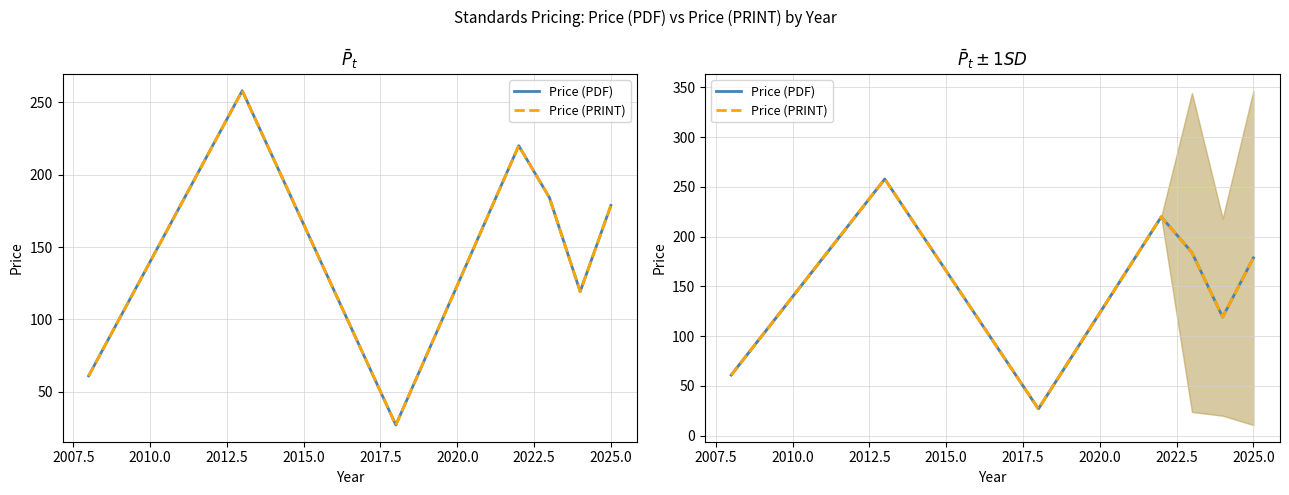

True or false: Price (PDF) and Price (PRINT) cross at least once.

False